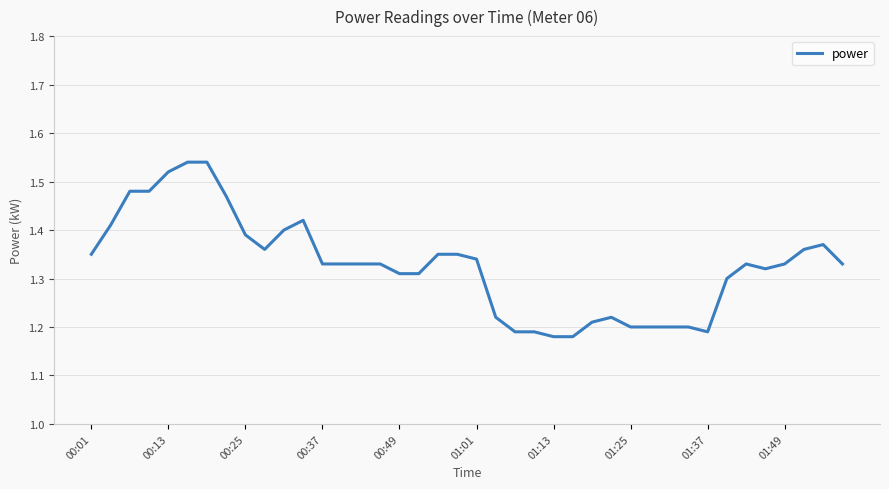

What is the difference between the maximum and minimum values?

0.4